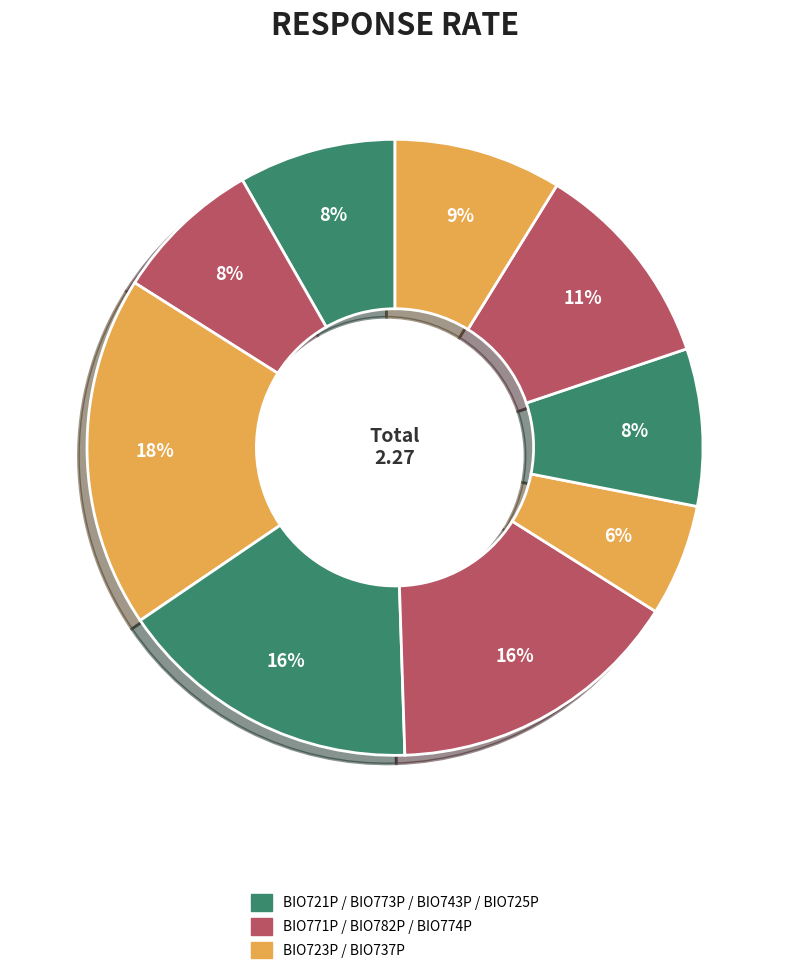

Which slice is the largest?

BIO723P